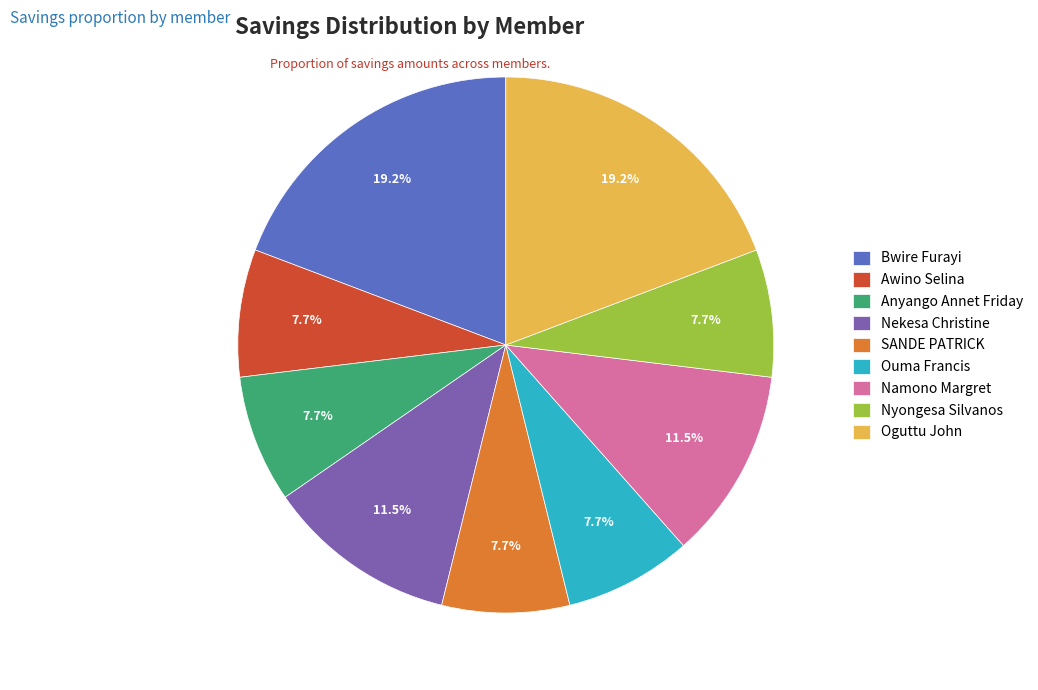

Is there any slice that represents more than half of the pie?

No